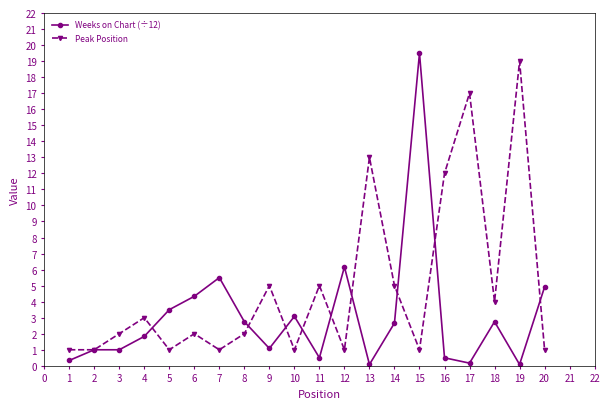

The Peak Position series shows 1.0 at 10. True or false?

True